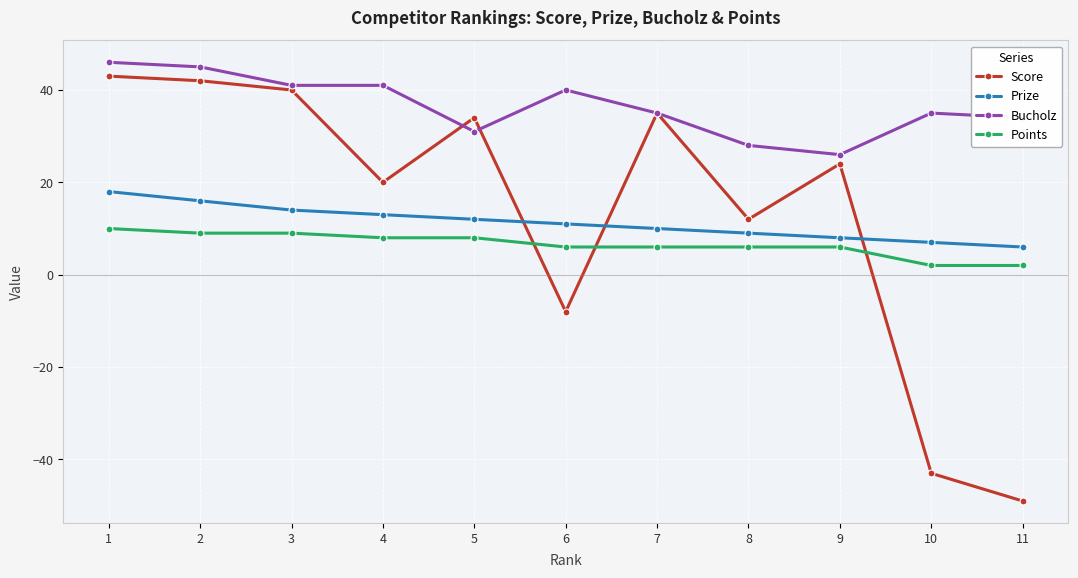

What are all the series names shown in the legend?

Score, Prize, Bucholz, Points